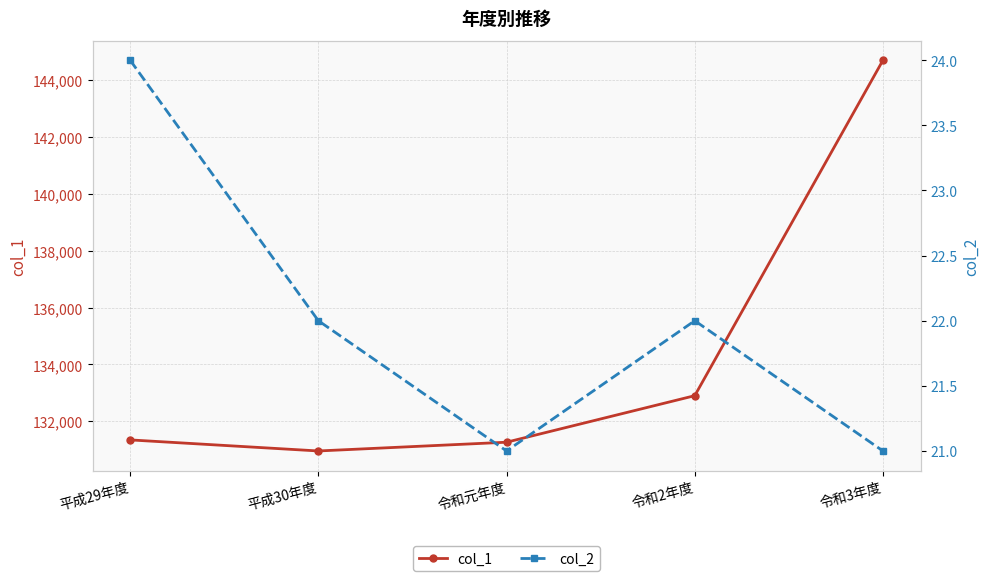

What is the label of the 4th point from the left?

令和2年度